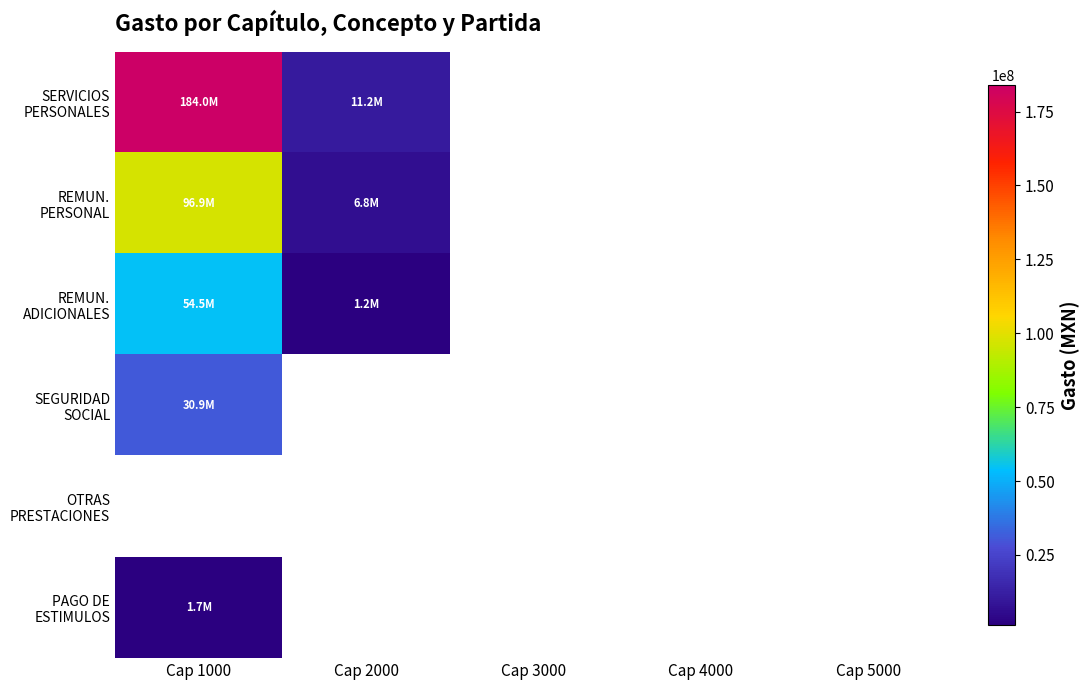

Where is PAGO DE ESTIMULOS nearest to the value 1674298?

Cap 1000